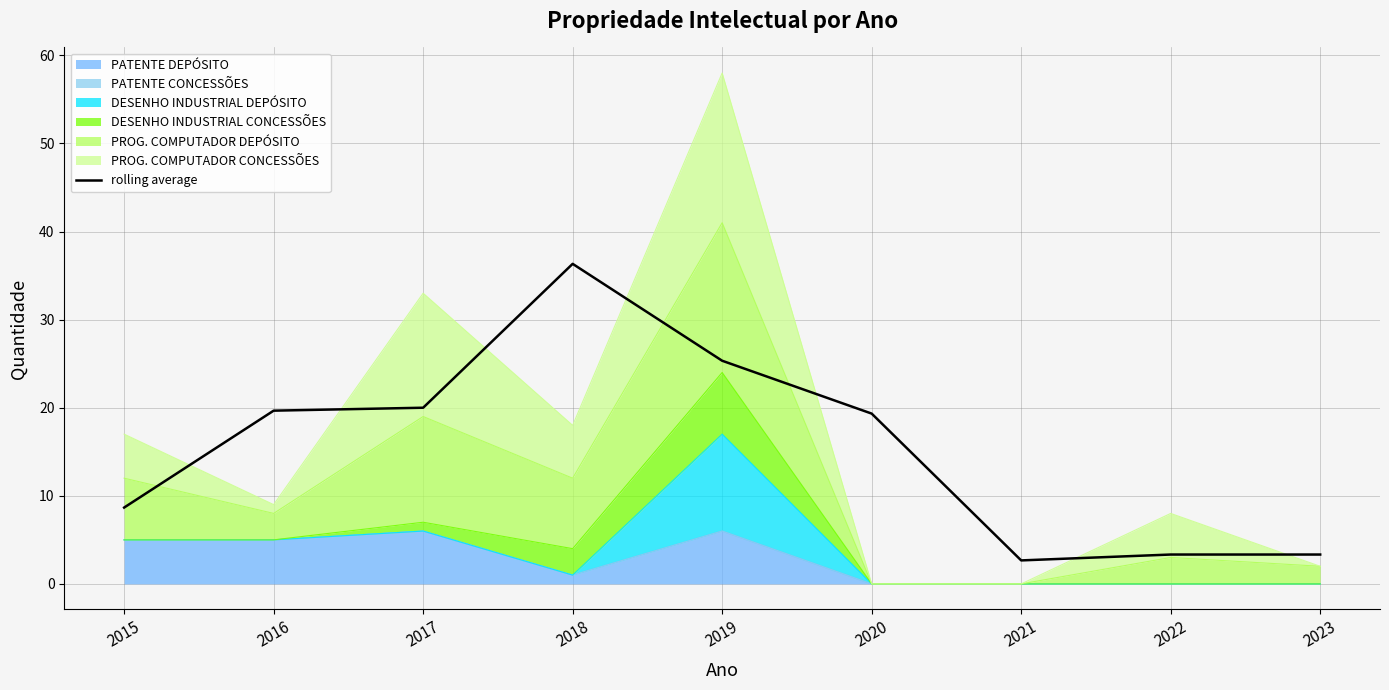

Where is the first local maximum?

2018